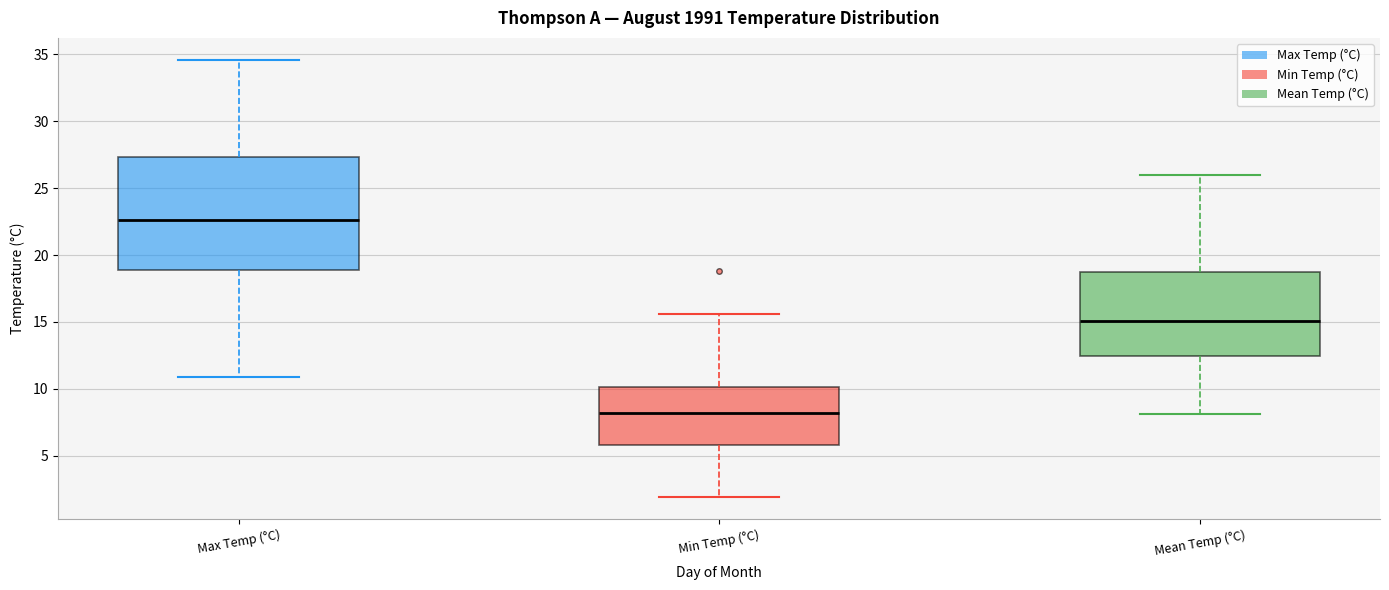

Reading left to right, read every box against the y-axis: the position of its median line, the range the box covers, and the ends of its whiskers. The values are not printed on the chart, so give them approximately, as read against the axis.

Max Temp (°C): median 22.5, box 19.0 to 27.5, whiskers 11.0 to 34.5
Min Temp (°C): median 8.0, box 6.0 to 10.0, whiskers 2.0 to 15.5
Mean Temp (°C): median 15.0, box 12.5 to 18.5, whiskers 8.0 to 26.0